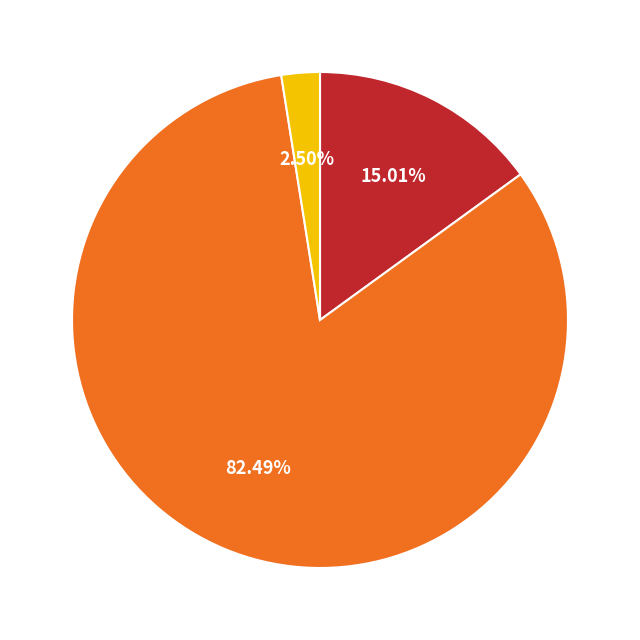

Is there any slice that represents more than half of the pie?

Yes